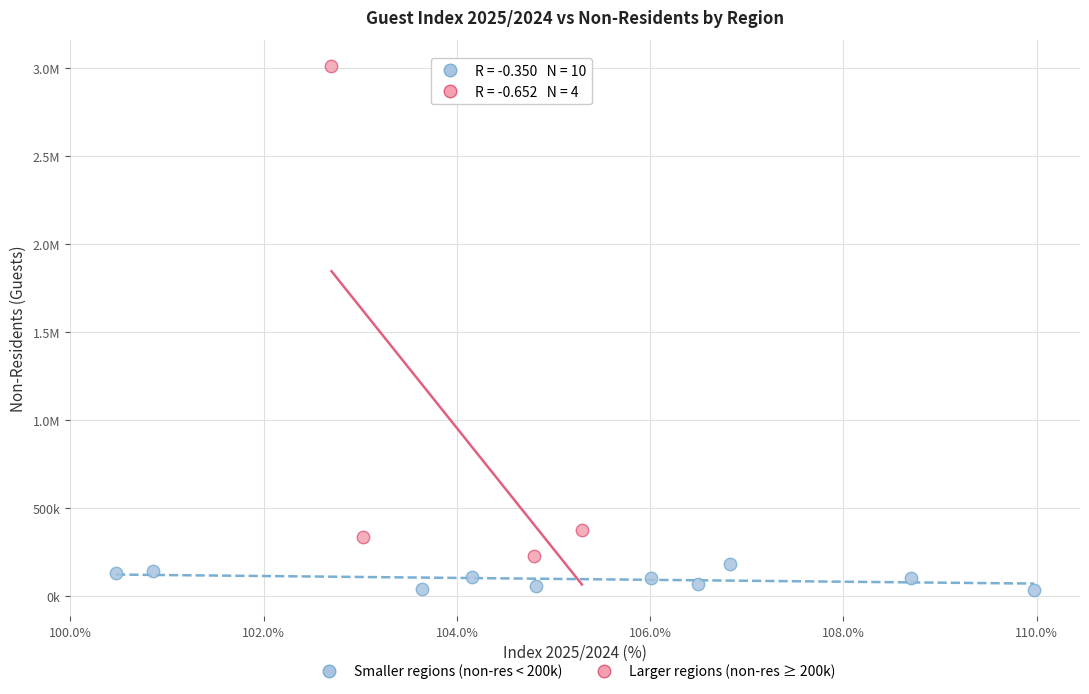

What are all the series names shown in the legend?

Smaller regions (non-res < 200k), Larger regions (non-res ≥ 200k)